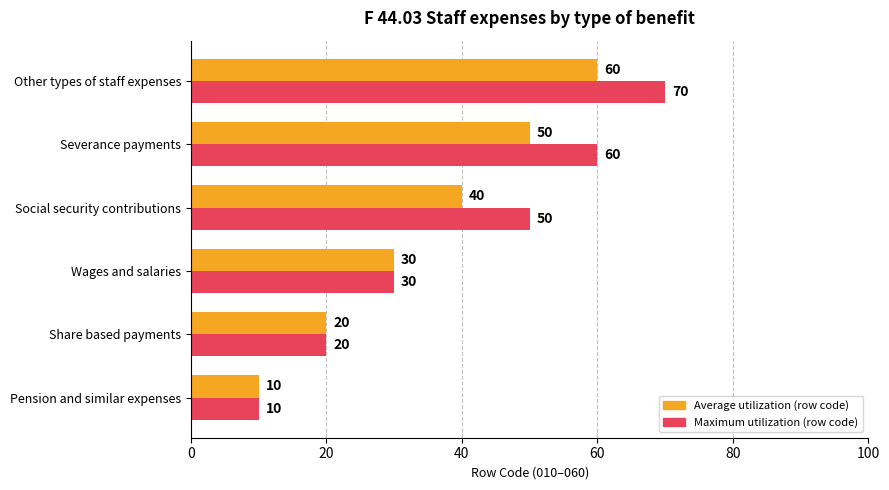

What is the difference between the second highest and minimum values in the Average utilization (row code) series?

40